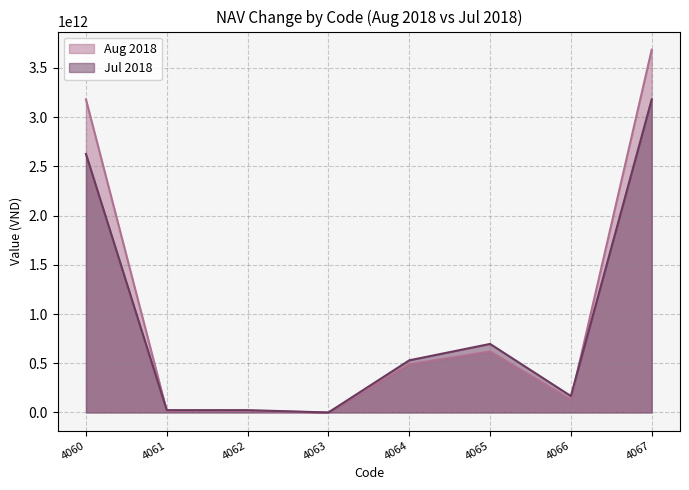

Between 4060 and 4061, which series saw the biggest shift?

Aug 2018